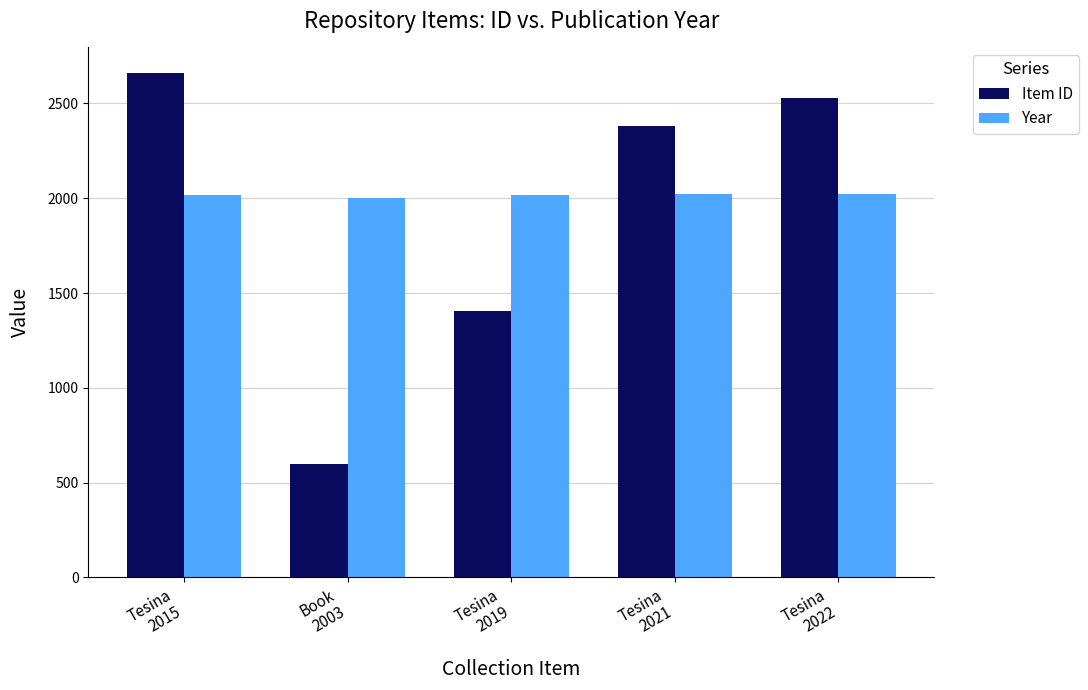

How many distinct data groups are displayed?

2